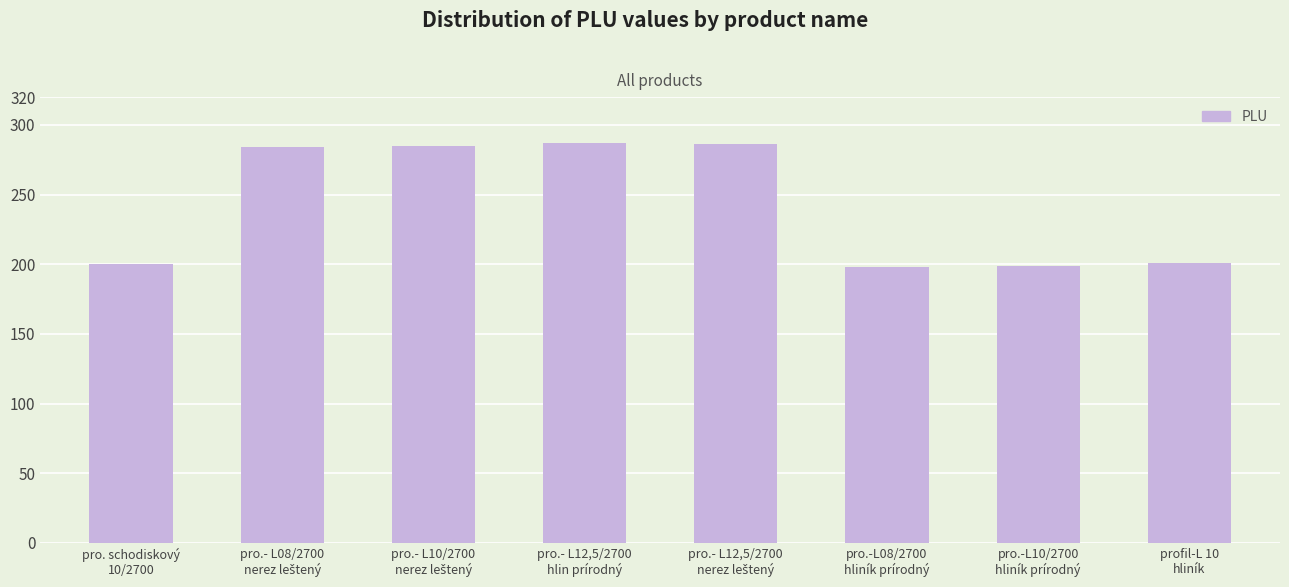

What is the minimum value shown in the chart?

198